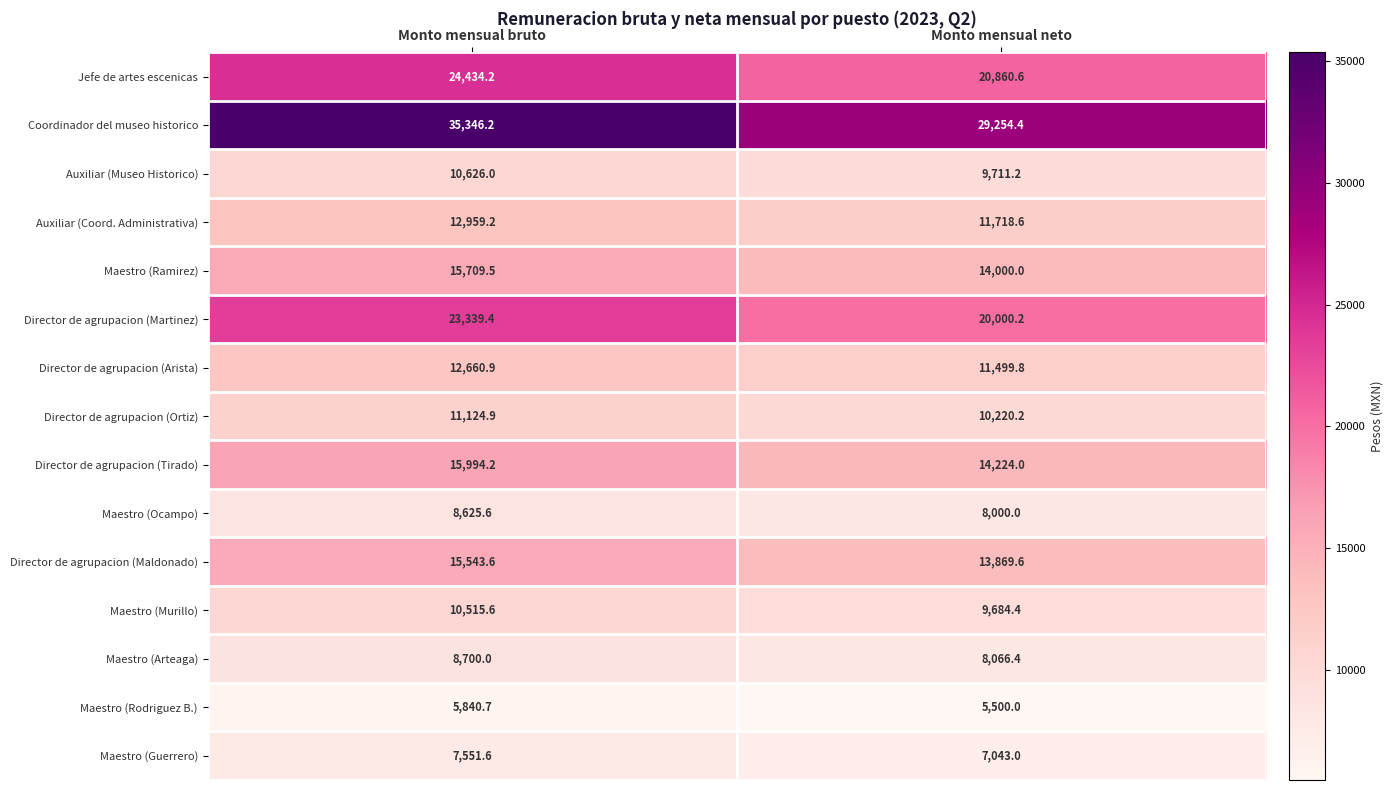

At which label does Maestro (Ramirez) first exceed 15709?

Monto mensual bruto